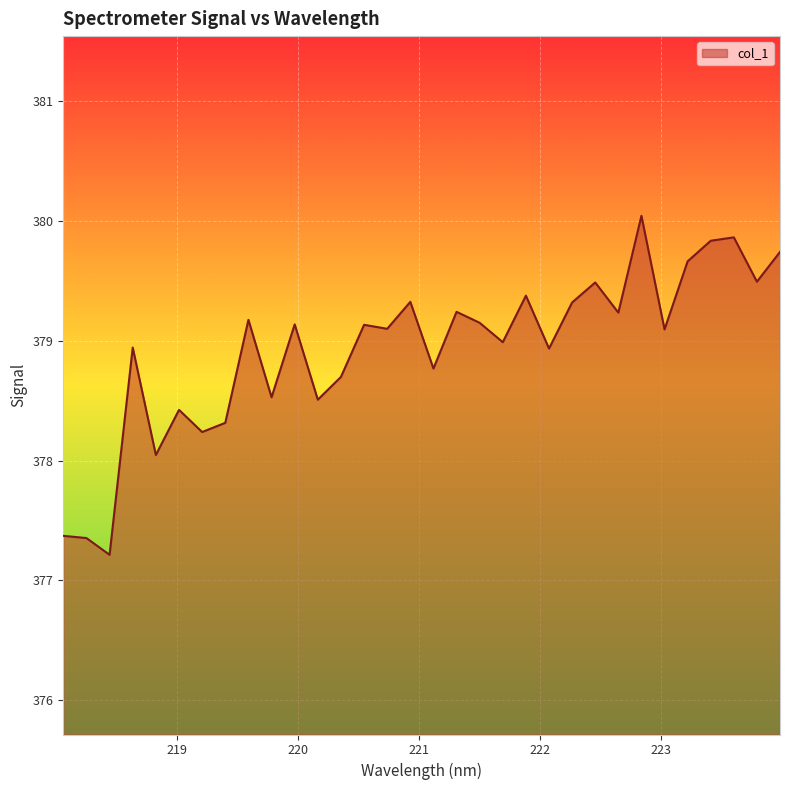

What is the minimum value shown in the chart?

377.2